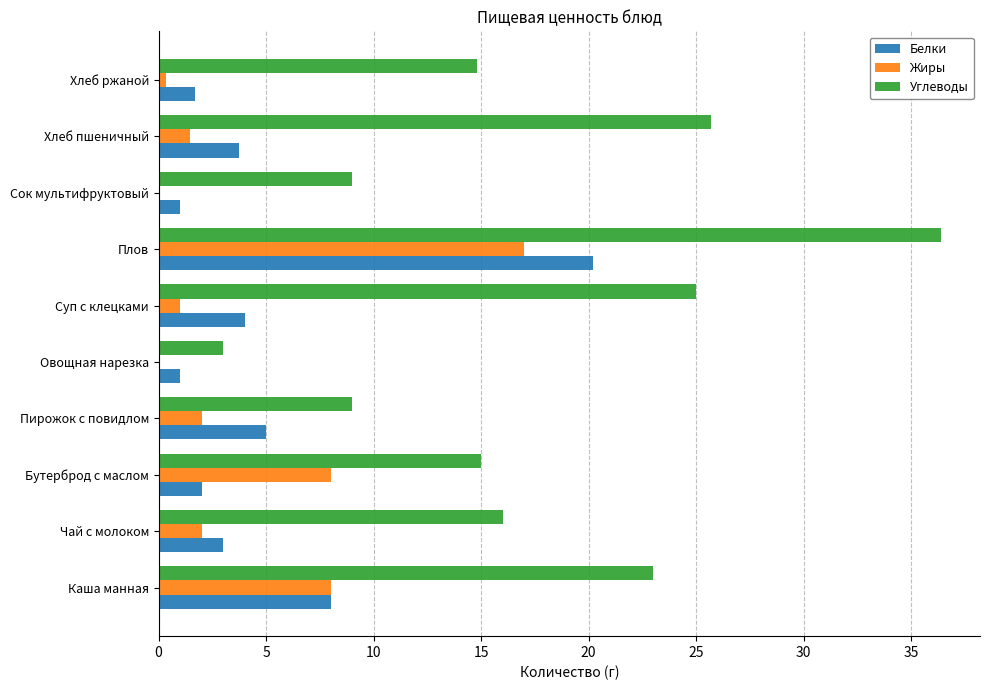

Which series has the largest range (max minus min)?

Углеводы